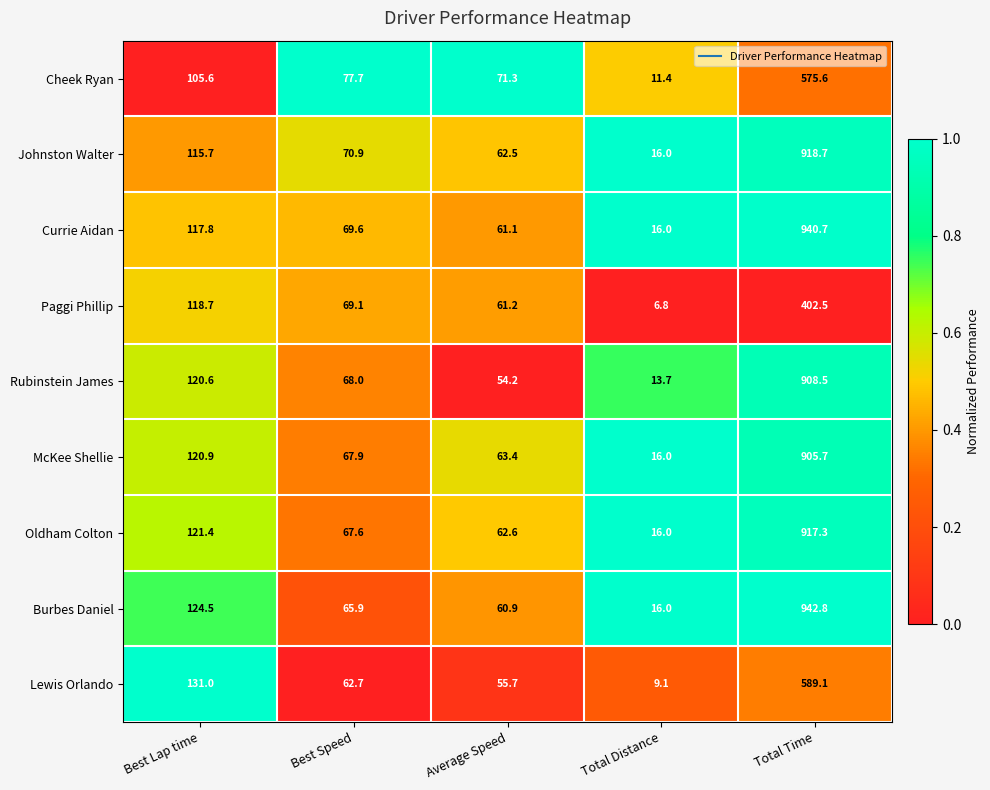

At which category is the sum across all series the highest?

Total Time